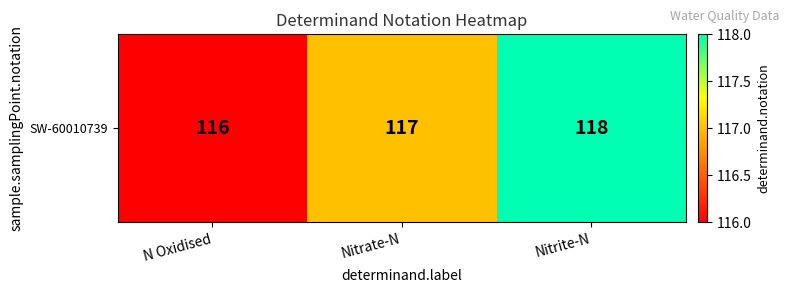

The chart shows a value of 44 at Nitrate-N. True or false?

False